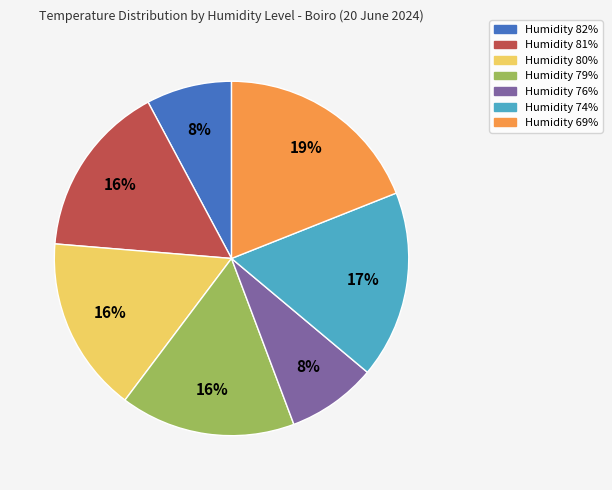

To the nearest percent, what is the average slice percentage?

14%